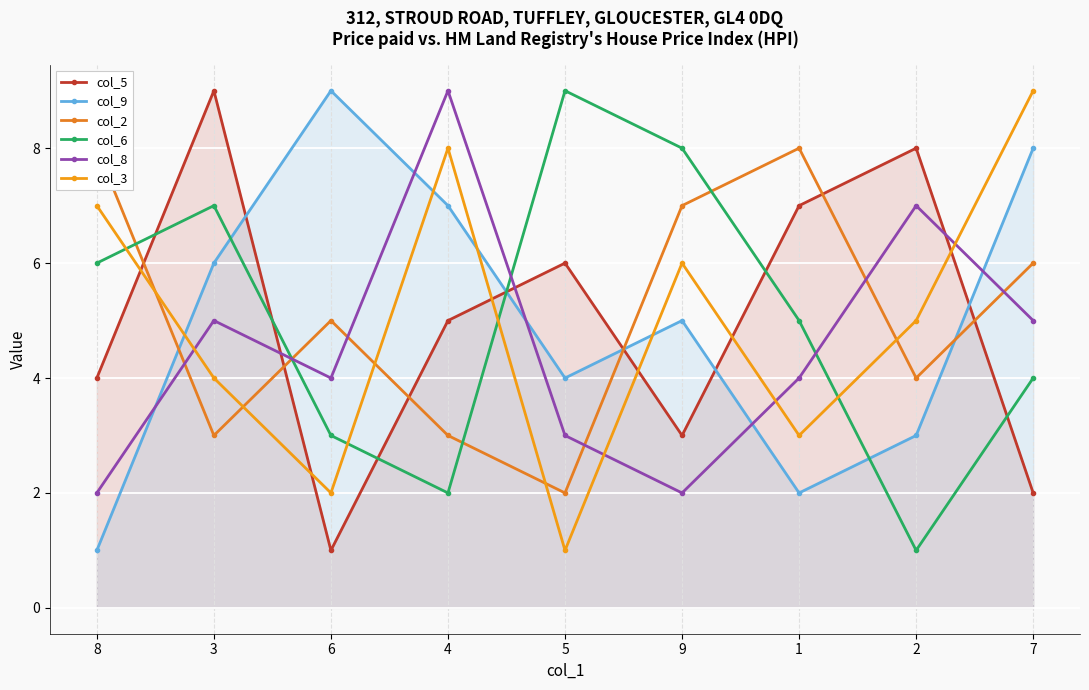

Where is the first local minimum for col_8?

6